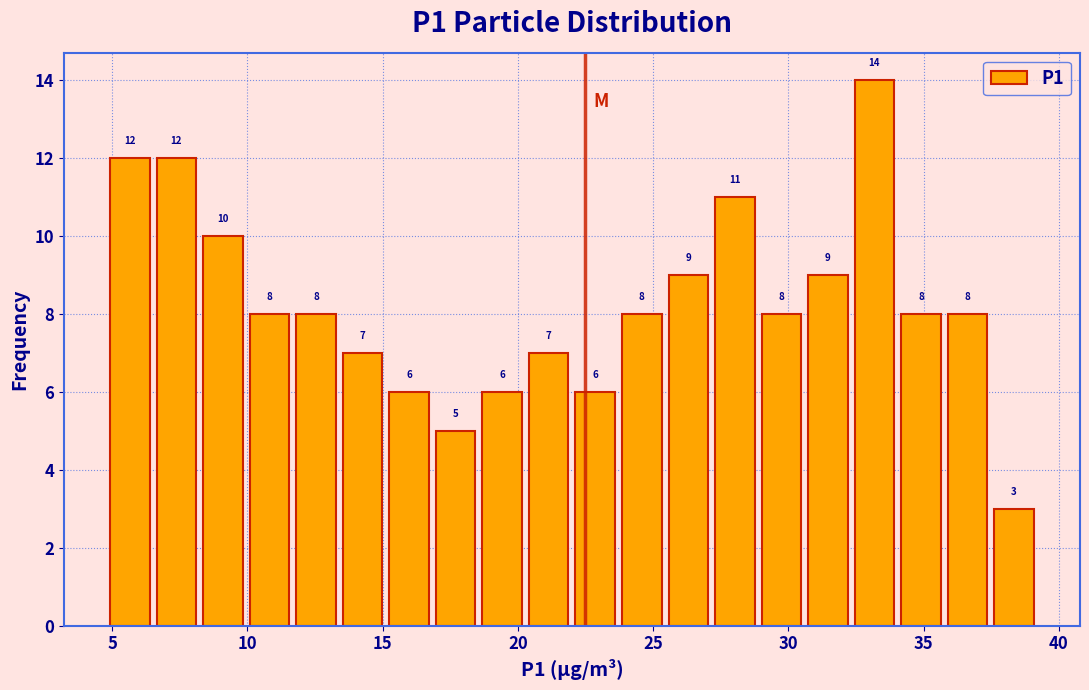

Read against the x-axis, roughly where is the centre of the tallest bar?

33.0